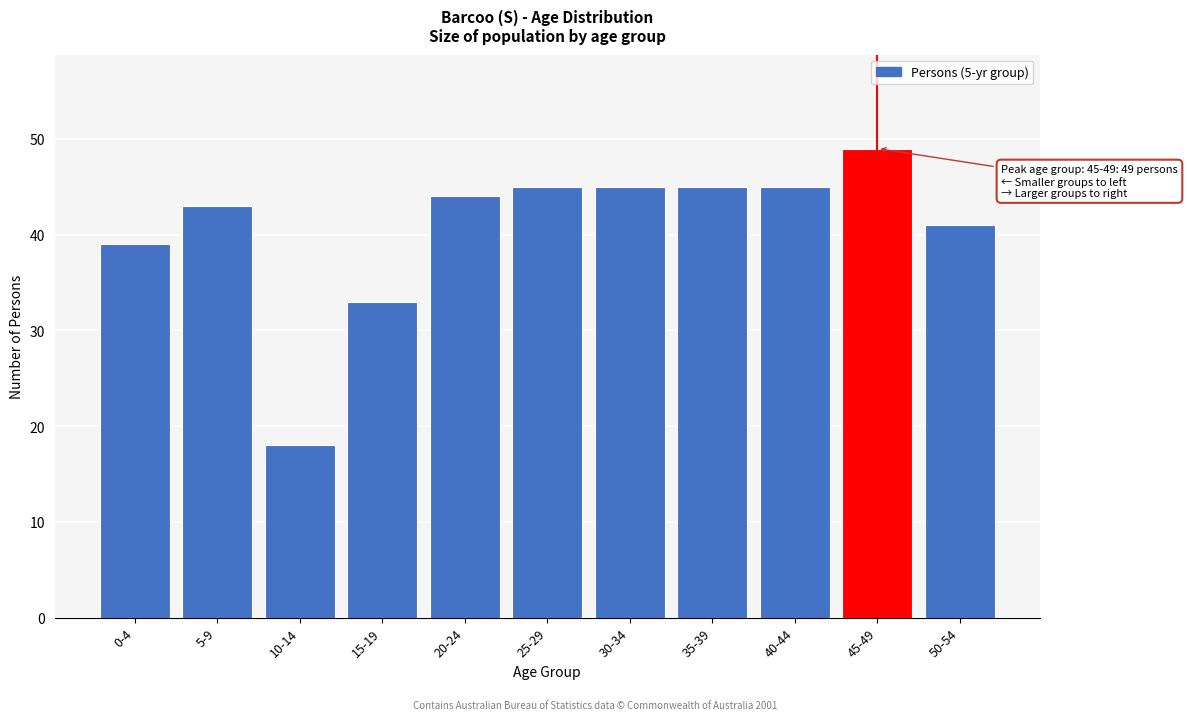

Reading right to left, transcribe all the data shown in this chart.

41	49	45	45	45	45	44	33	18	43	39